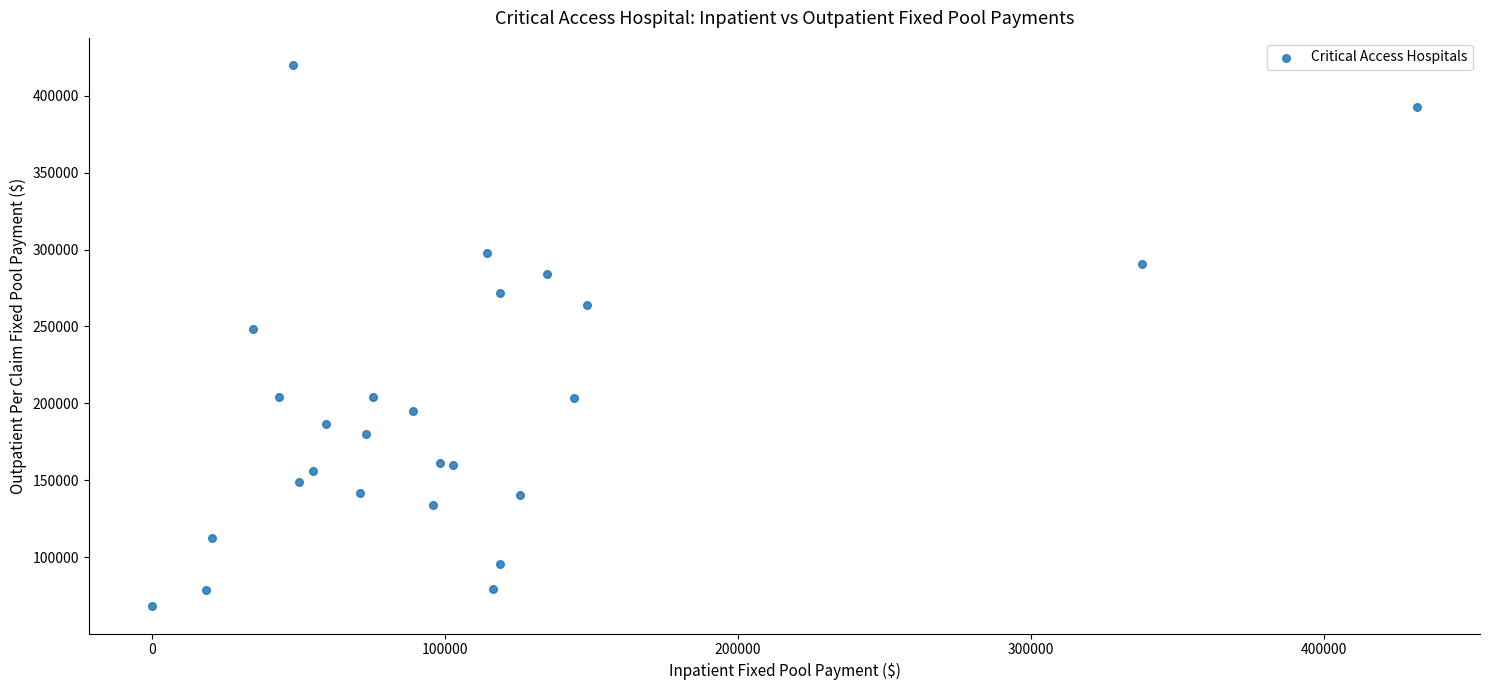

What Y value in the scatter plot is closest to 243983?

248049.3